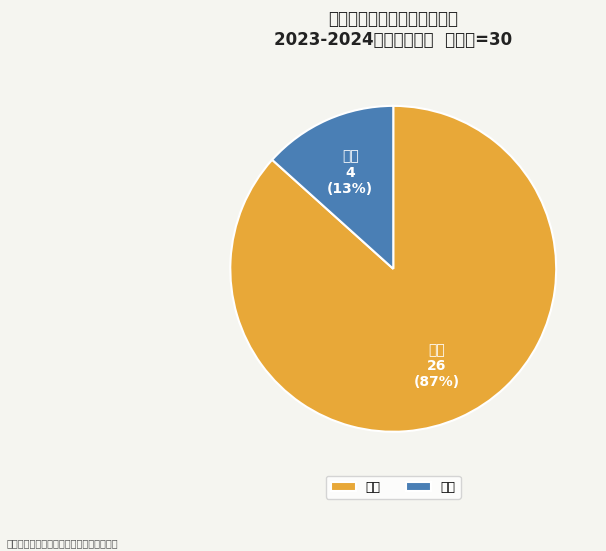

Which category has the biggest portion of the pie?

优秀